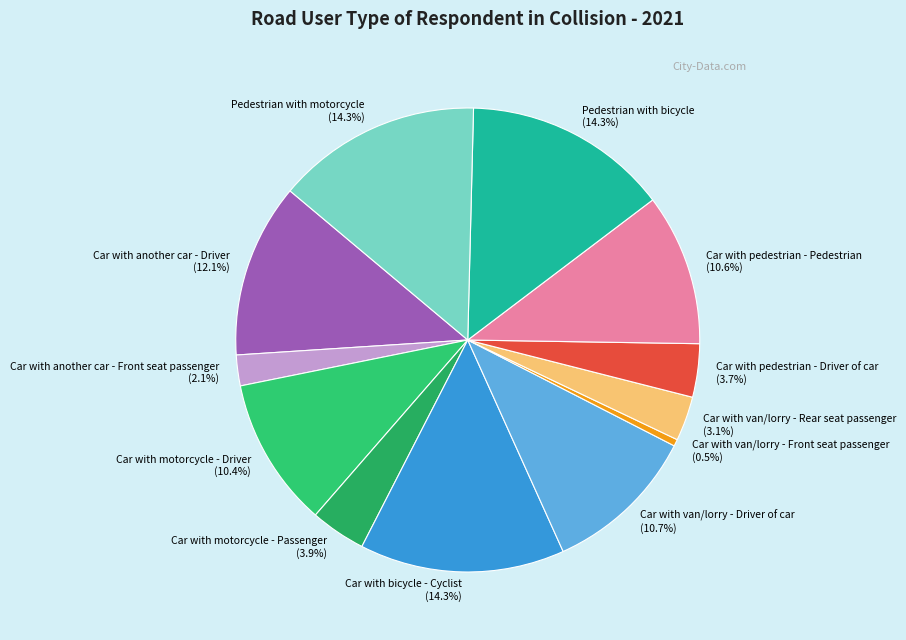

What percentage do Car with motorcycle - Driver and Car with van/lorry - Driver of car together represent?

21.1%